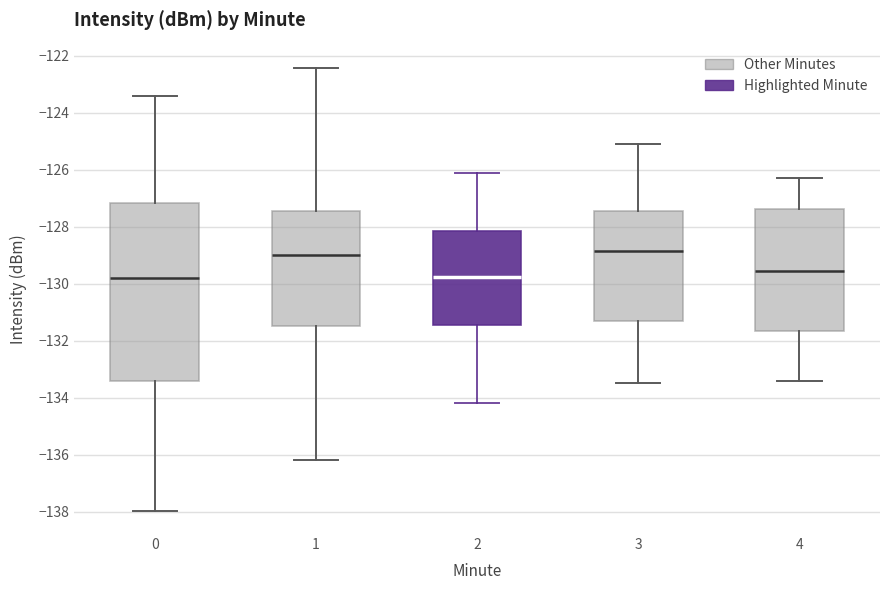

Which box is the tallest, from its lower edge to its upper edge?

0